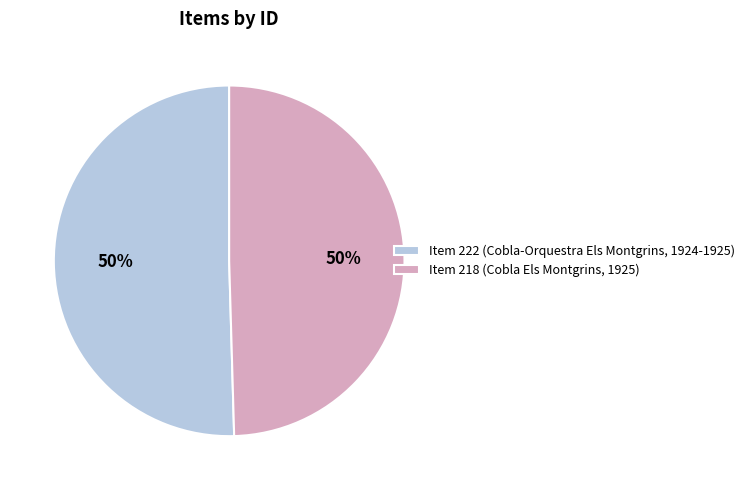

Is the sum of Item 222 (Cobla-Orquestra Els Montgrins, 1924-1925) and Item 218 (Cobla Els Montgrins, 1925) greater than half?

Yes